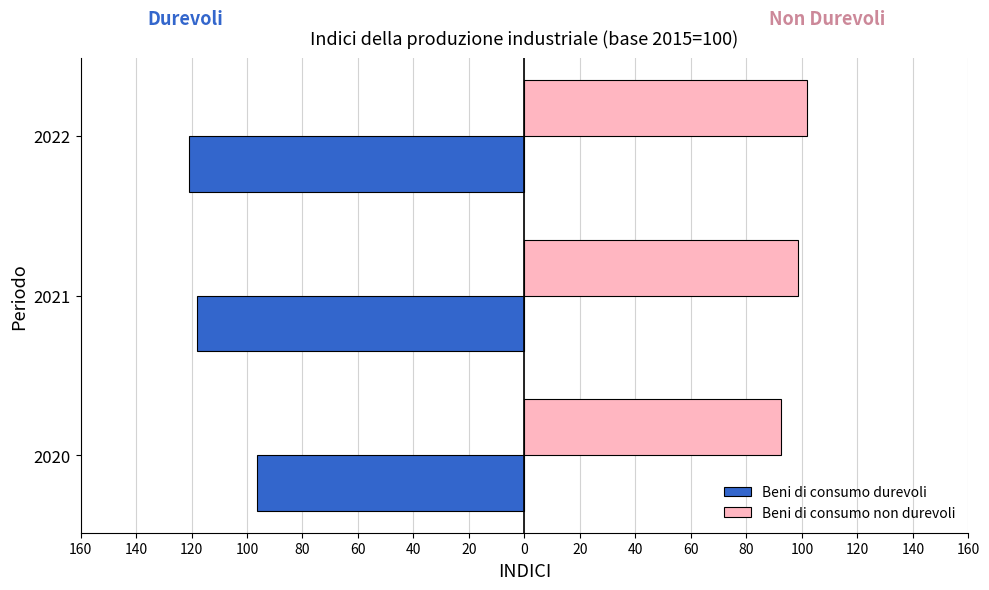

What are all the series names shown in the legend?

Beni di consumo durevoli, Beni di consumo non durevoli